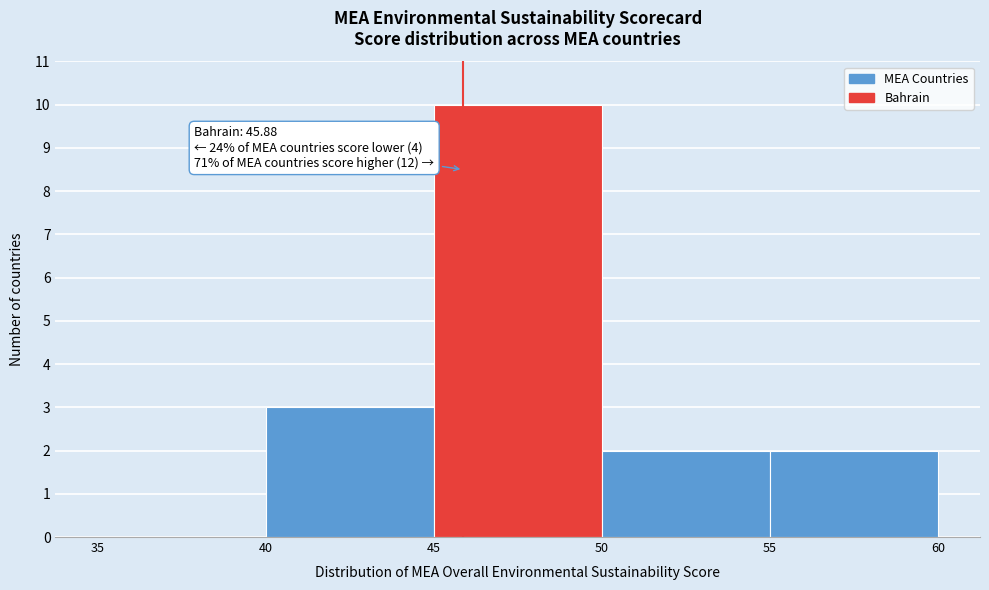

Which range on the x-axis has the tallest bar?

45 to 50